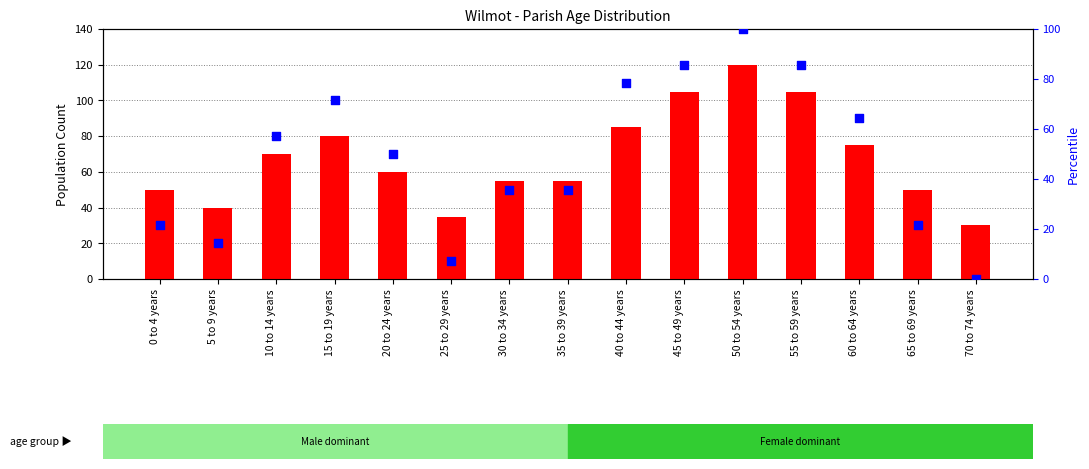

At how many categories does at least one series exceed 84?

4